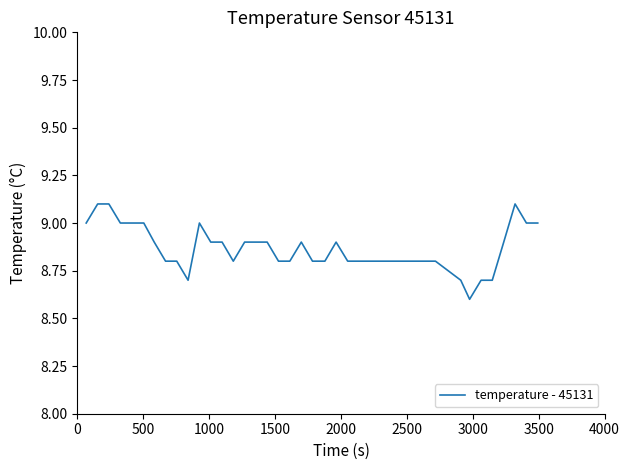

What is the difference between the maximum and minimum values?

0.5